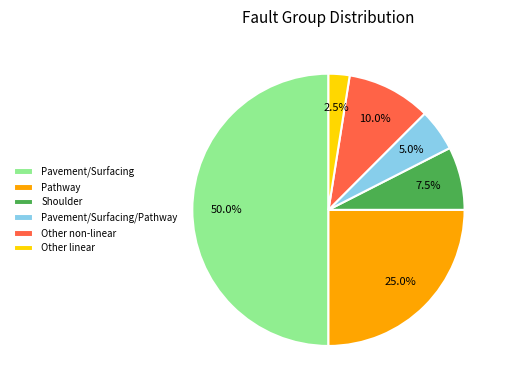

Does Pathway represent more than half of the total?

No